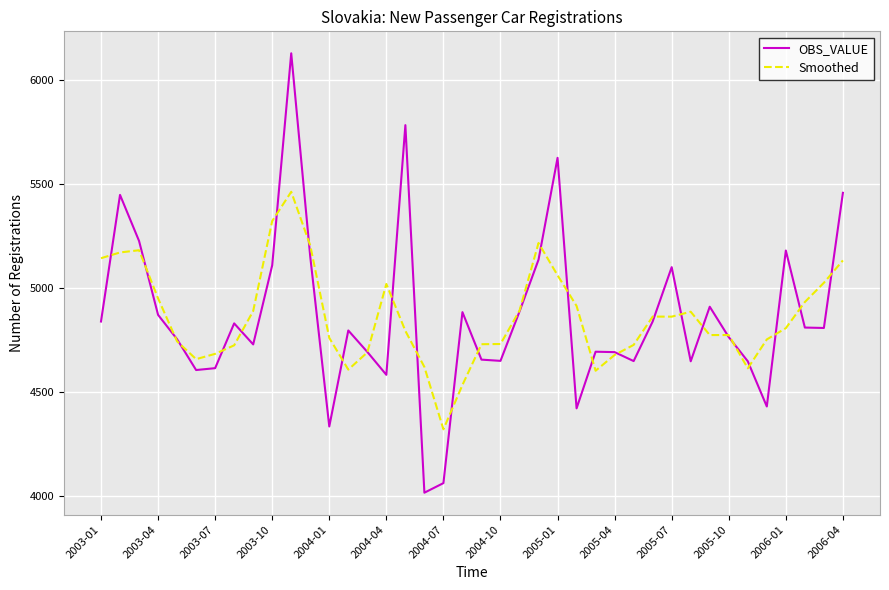

List the series in order of their peak value, lowest first.

Smoothed, OBS_VALUE